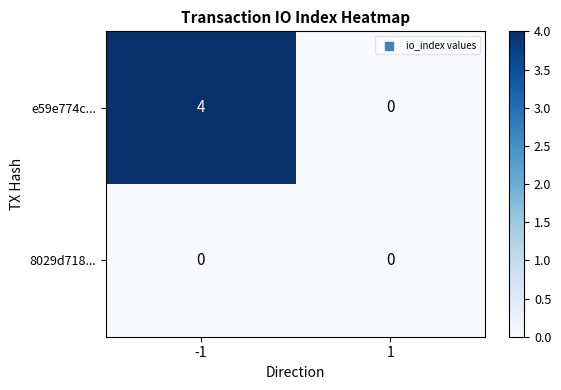

What is the highest value of the e59e774c... series?

4